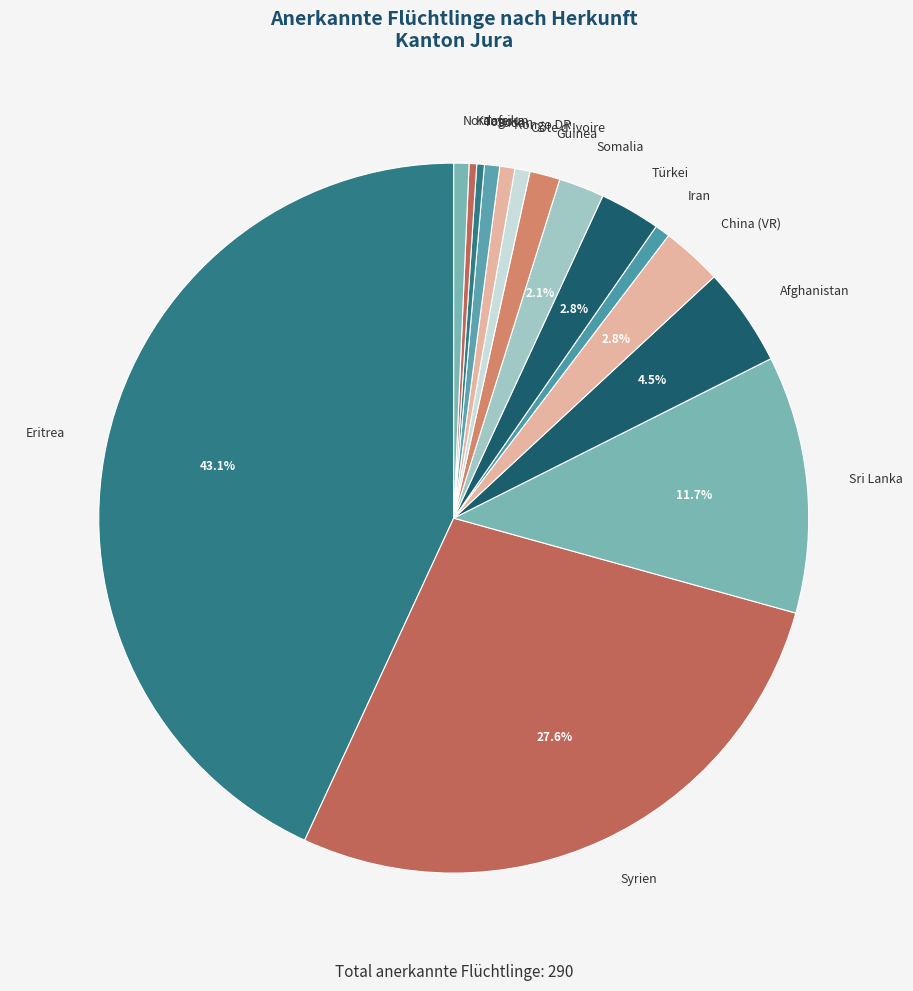

Which has a higher value, China (VR) or Sudan?

China (VR)